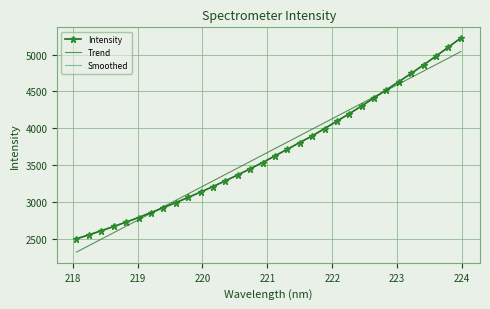

Which label corresponds to the smallest value in the chart?

218.0596